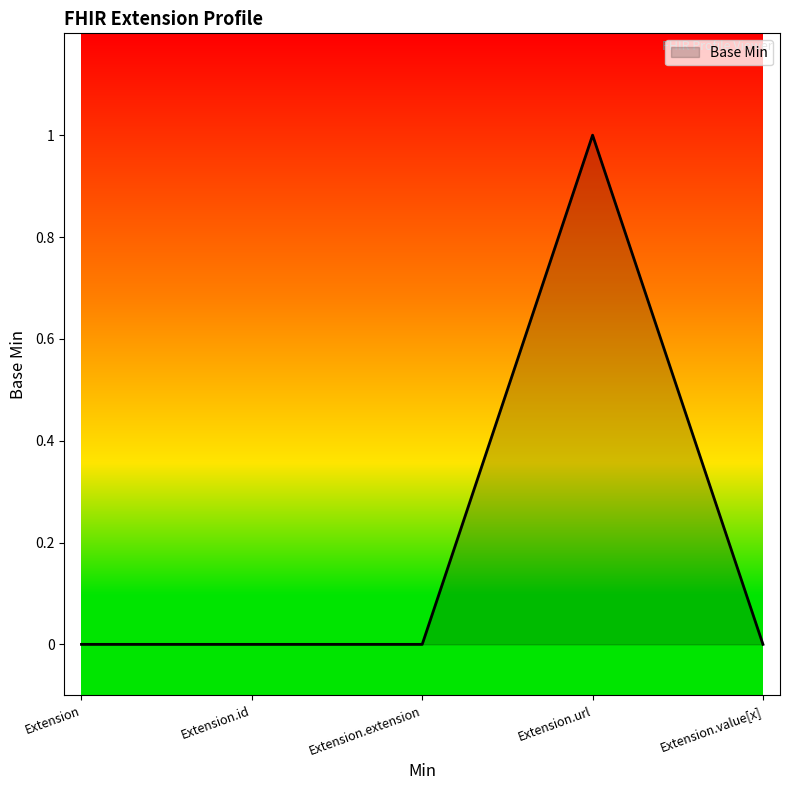

Which category has the highest value across all series?

Extension.url